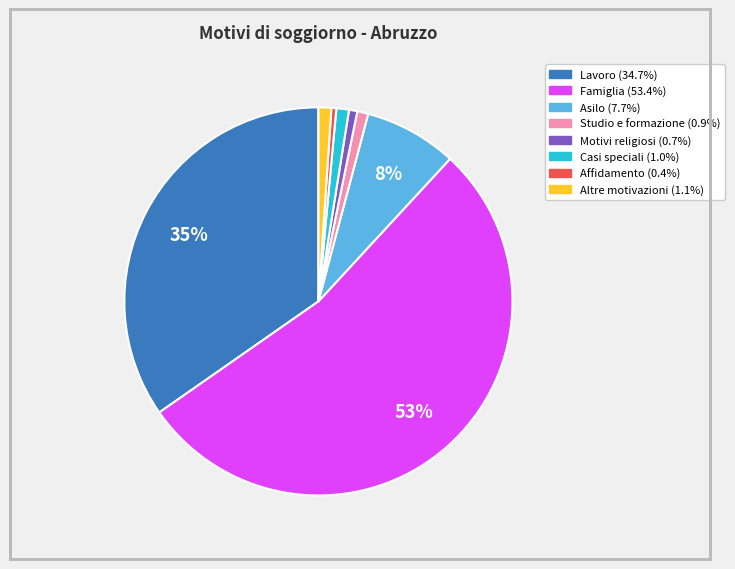

True or false: Famiglia accounts for 68% of the total.

False